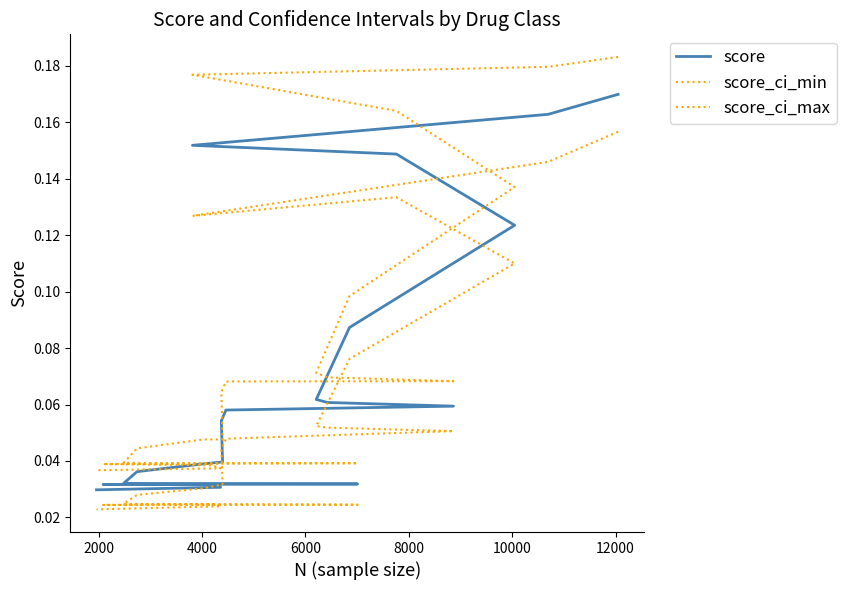

True or false: score has a value of 0.0 at 8000.

False